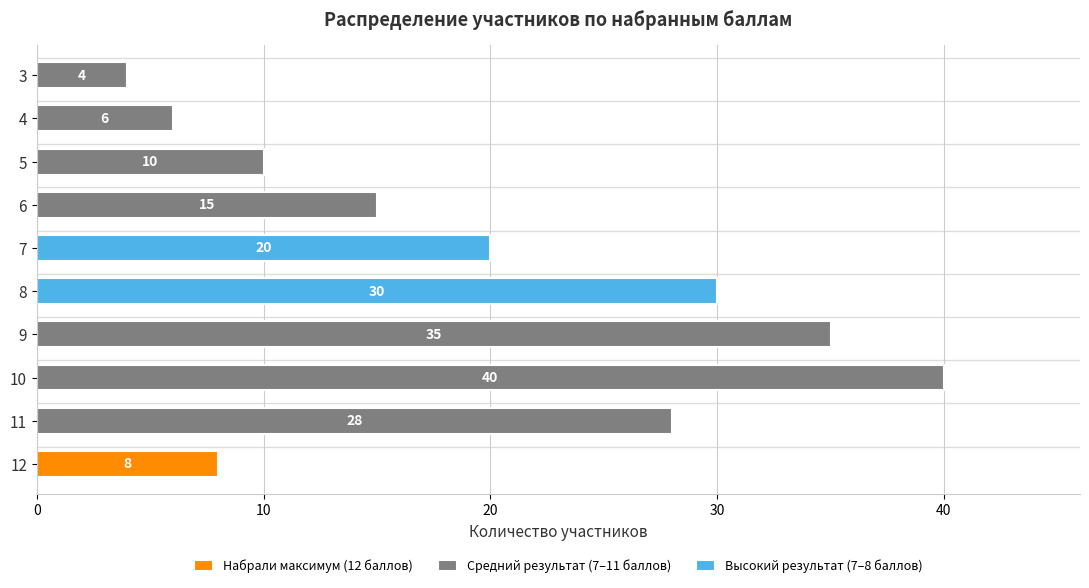

What value does the data have at 8, to the nearest 5?

30